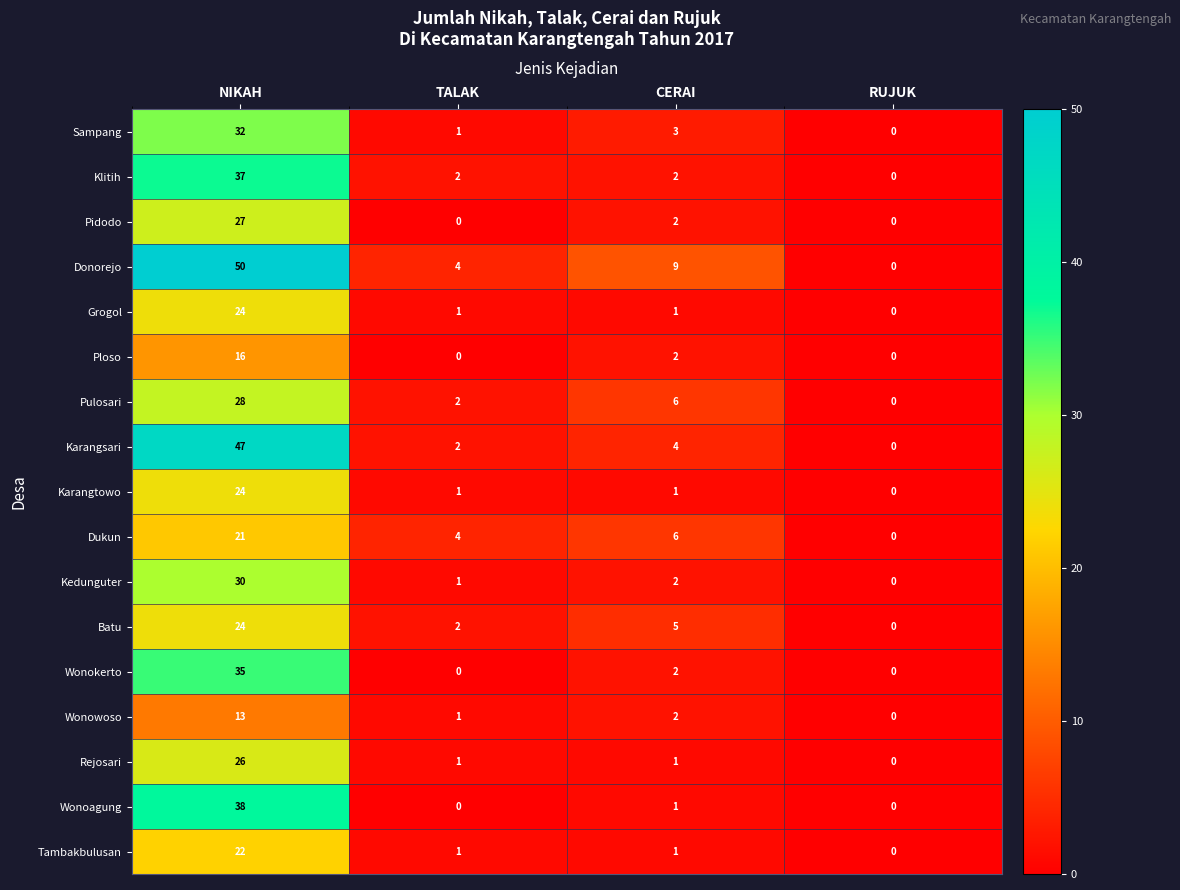

How many positive values does the Wonowoso series have?

3